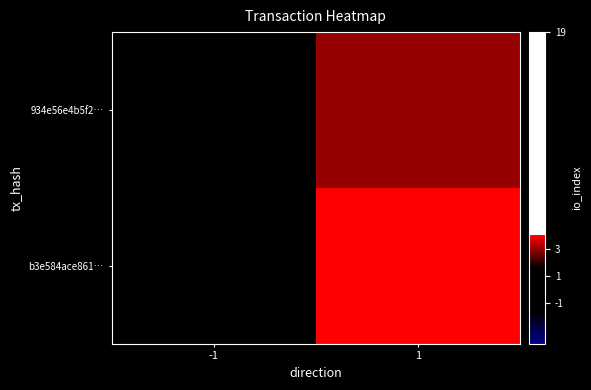

At which category does the chart reach its minimum across all series?

-1